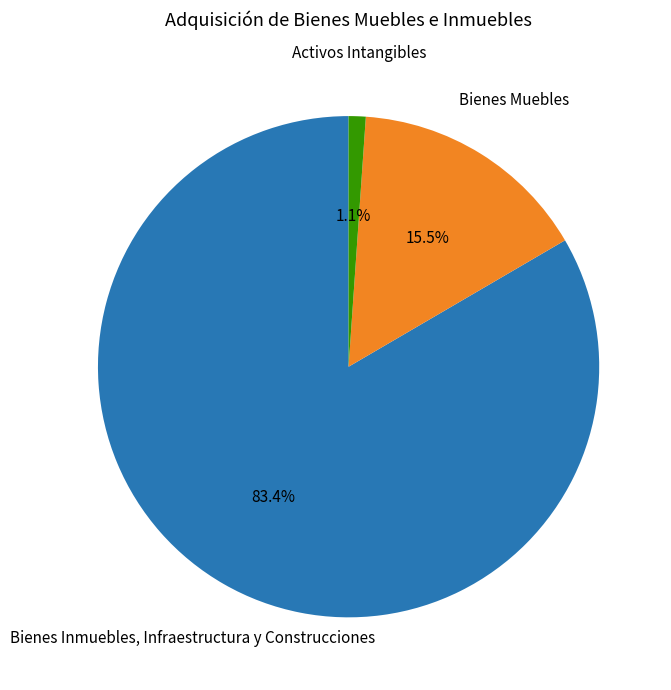

Is it true that Bienes Inmuebles, Infraestructura y Construcciones is 83% of the pie?

True